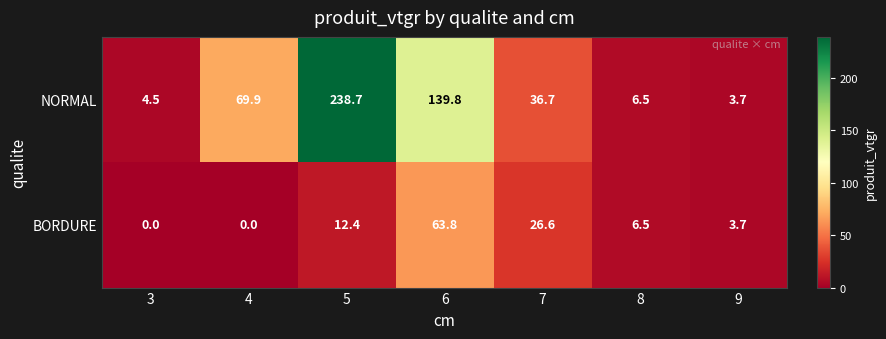

The NORMAL series shows 70.7 at 5. True or false?

False